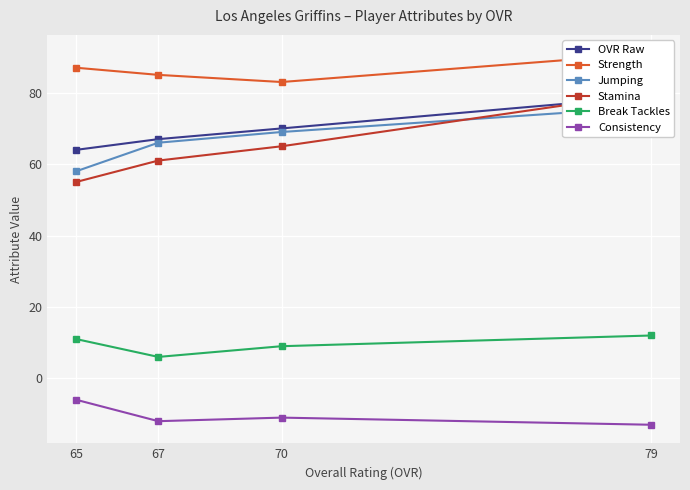

What is the difference between the maximum and minimum values in the Stamina series?

25